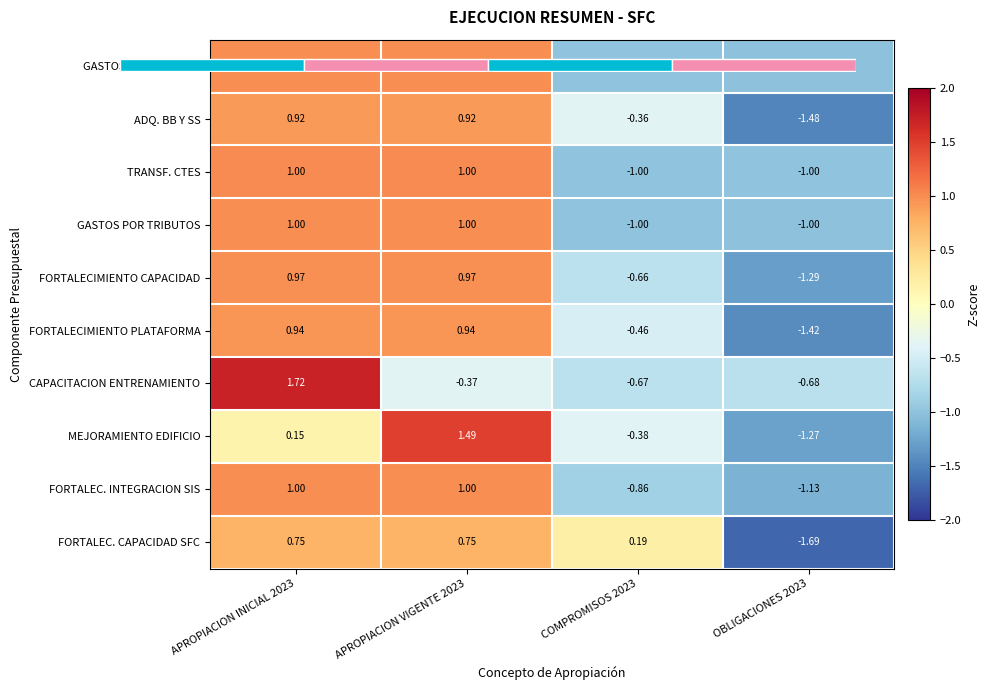

Which series has the widest spread of values?

MEJORAMIENTO EDIFICIO